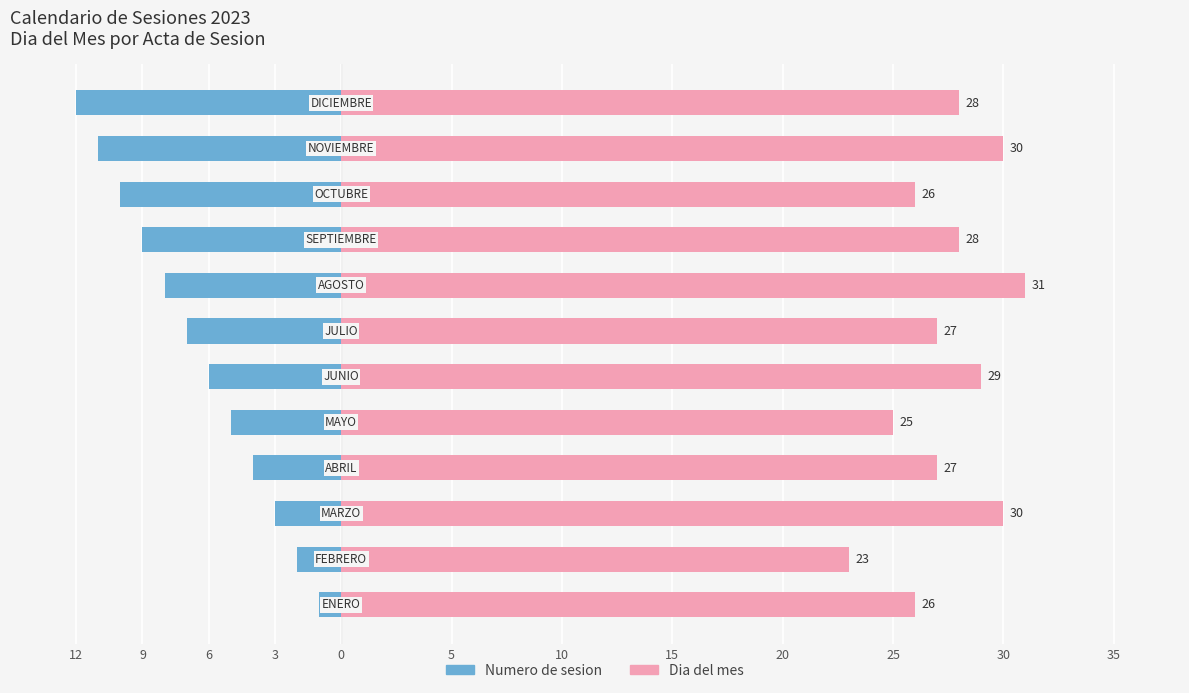

What is the difference between the highest and lowest values at 15?

39